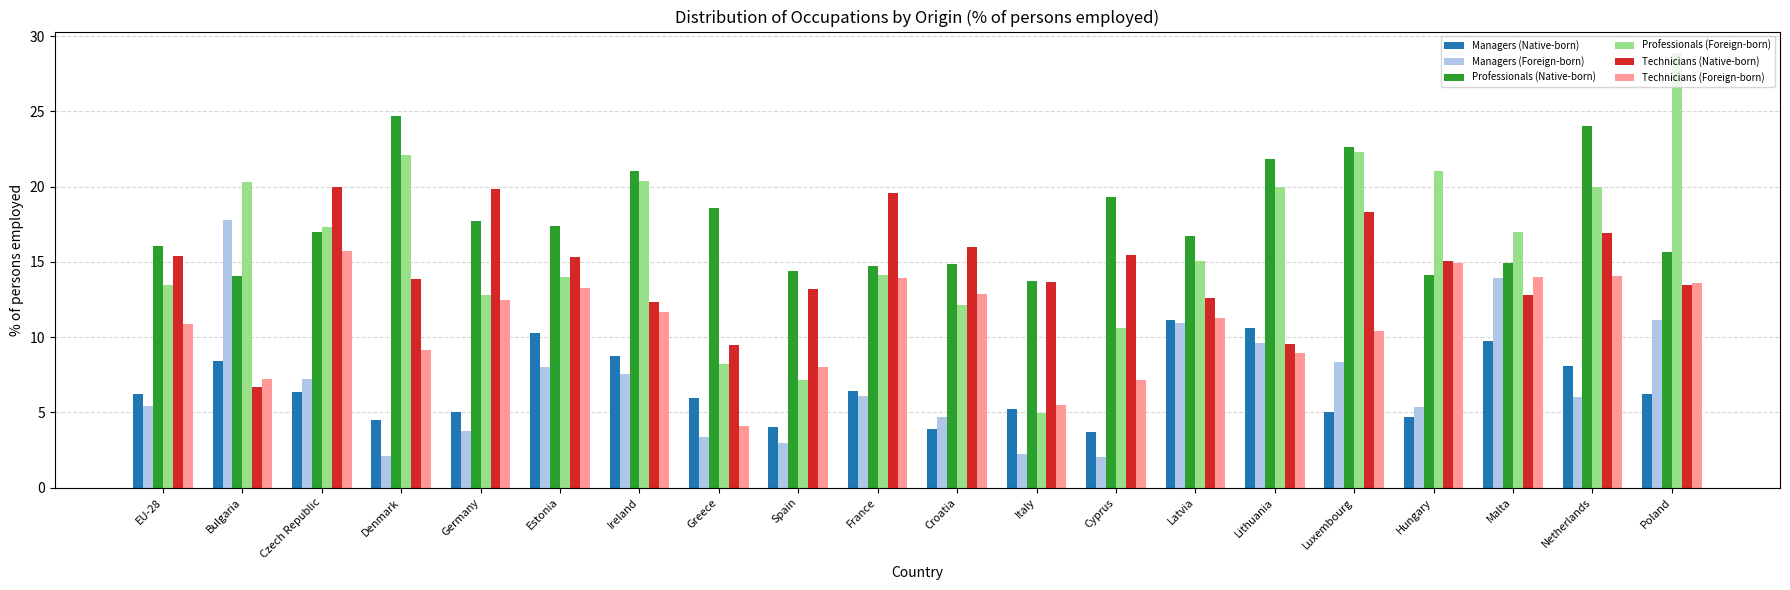

What is the total value across all series at Poland?

89.0